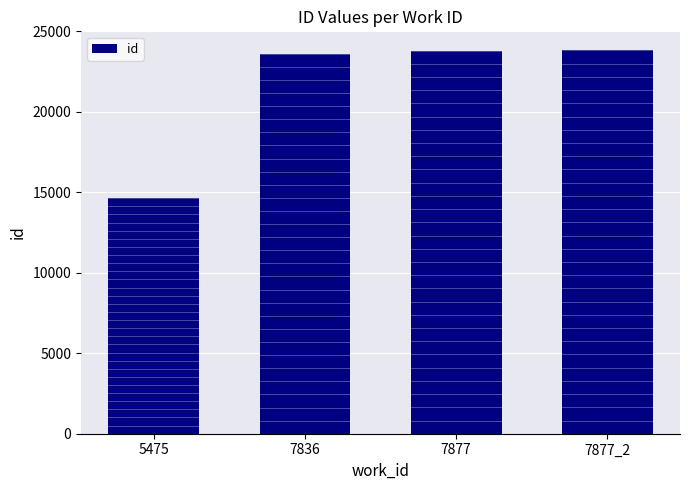

Which label corresponds to the smallest value in the chart?

5475